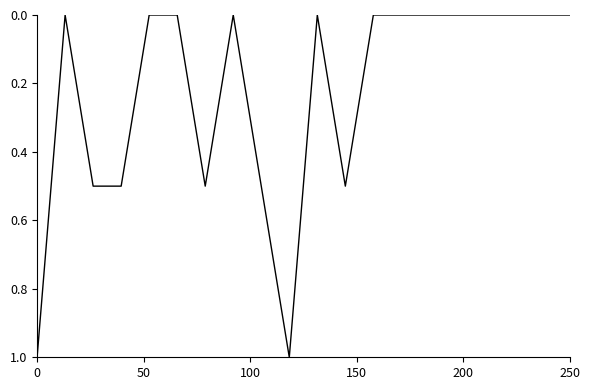

What is the sum of all values?

4.5